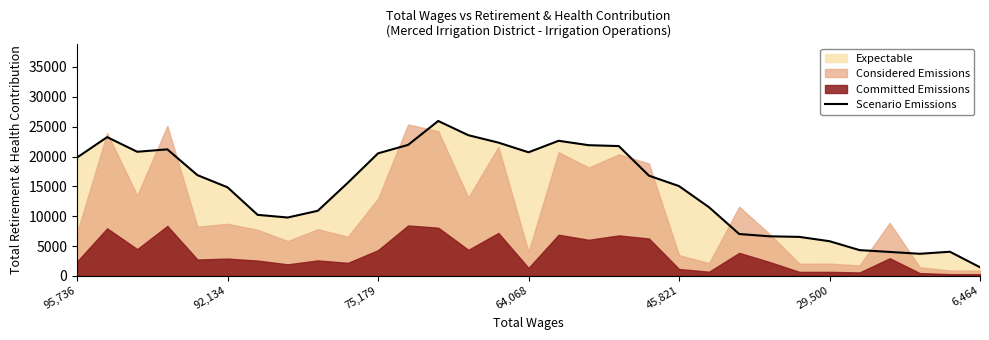

What is the sum of the values at 13 and 95,736?

43402.3